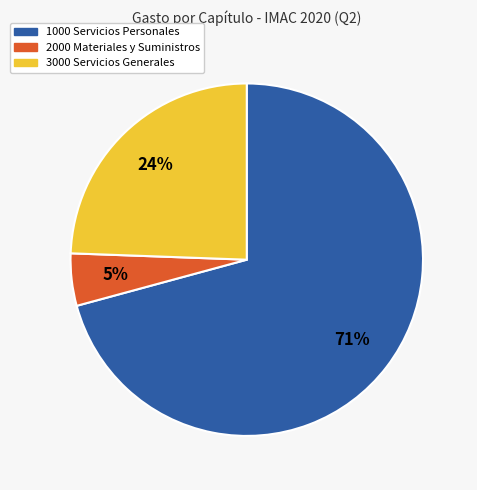

Does any single category account for the majority?

Yes